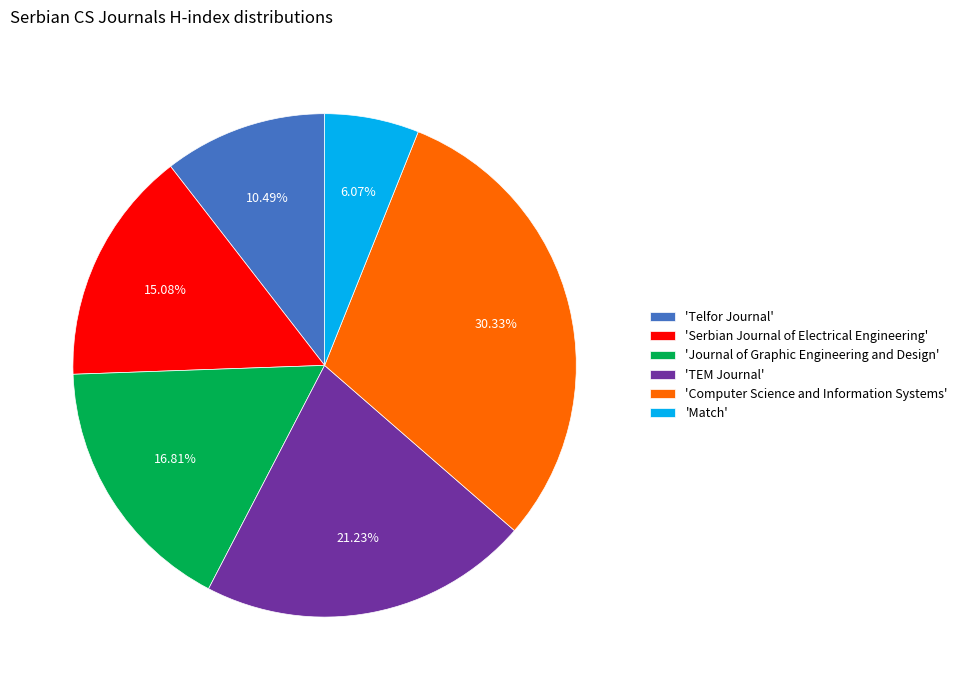

How many segments does this pie chart have?

6